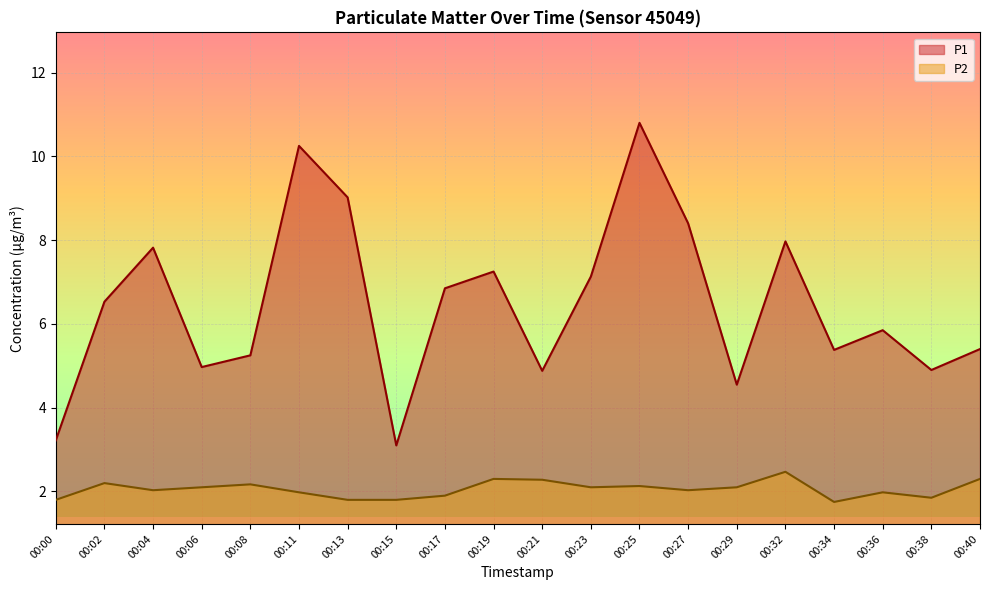

How many values in the P1 series exceed 6?

10